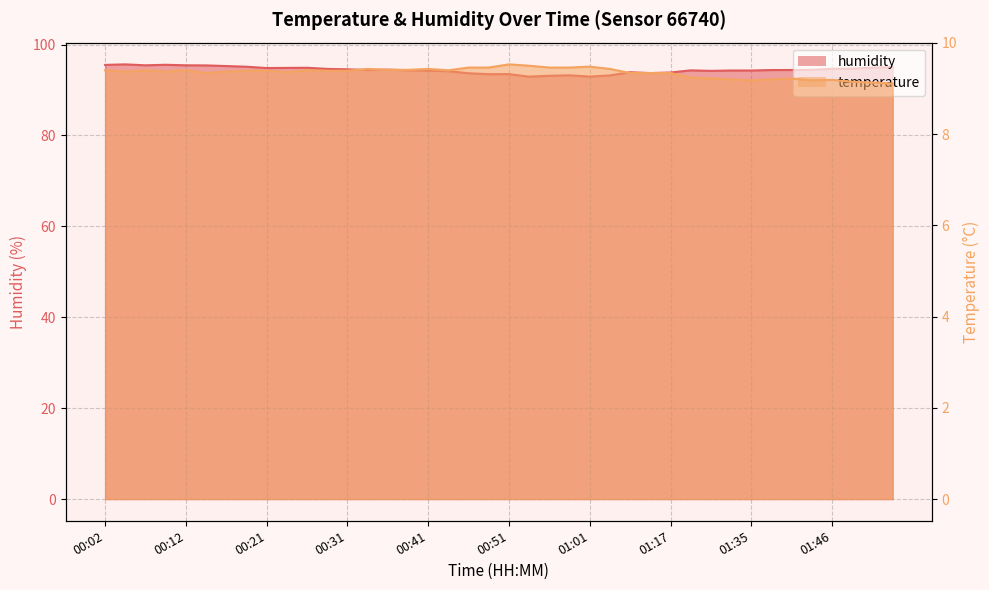

Which series has the widest spread of values?

humidity